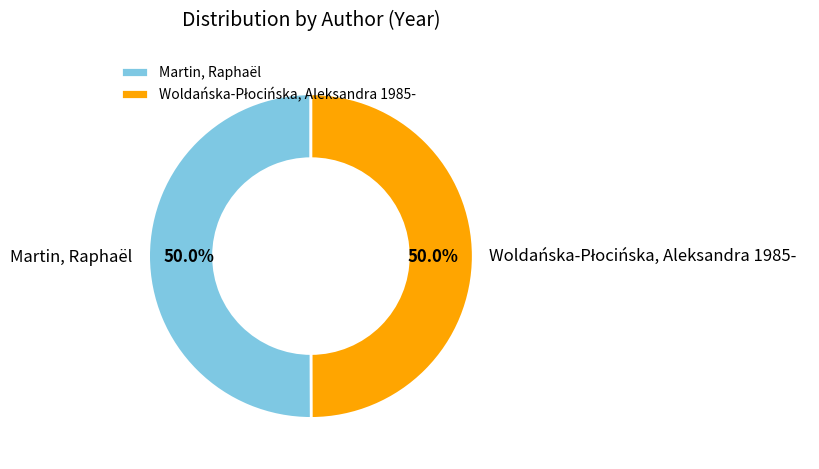

What portion of the pie excludes Martin, Raphaël?

50.0%